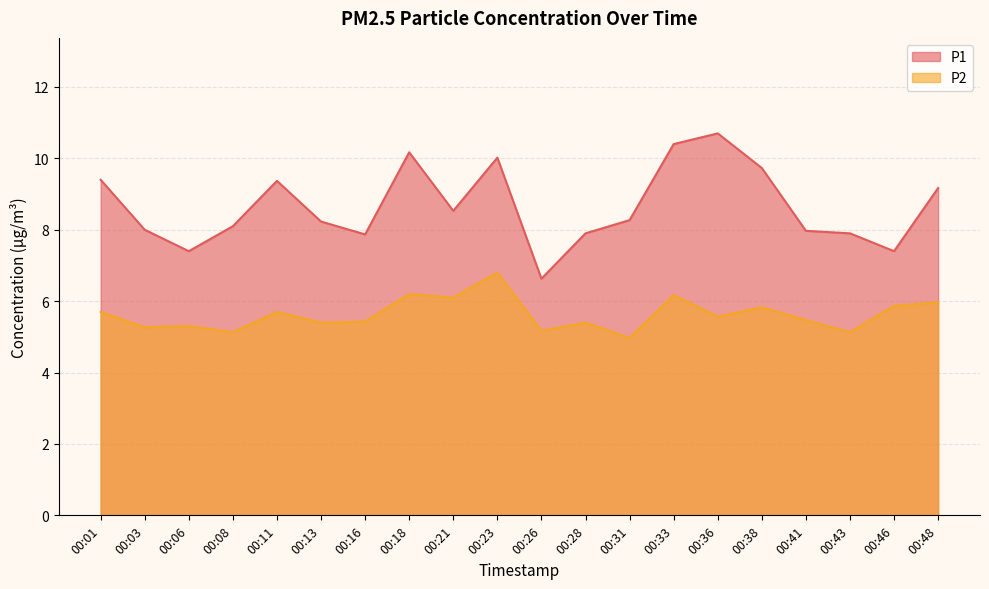

What is the maximum value for P1?

10.7